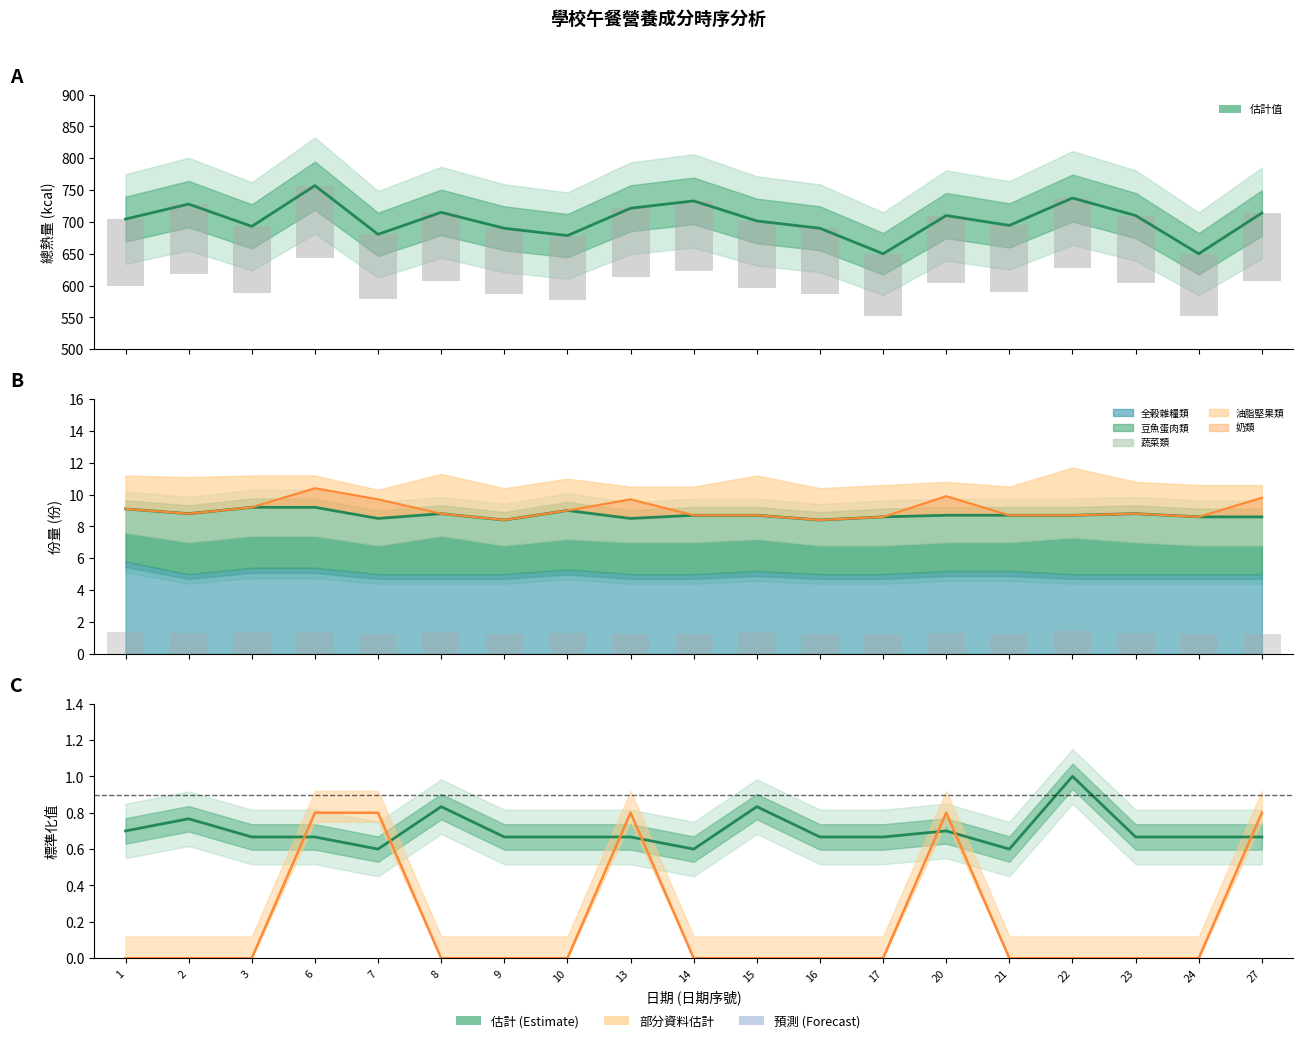

What is the total value across all series at 16?

690.7